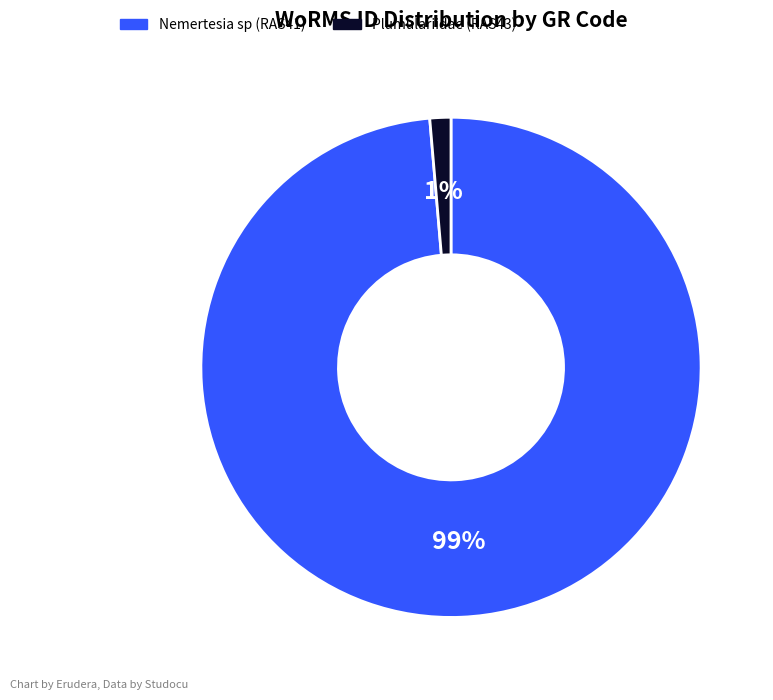

Rank the categories by value from highest to lowest.

Nemertesia sp (RAS41), Plumulariidae (RAS43)